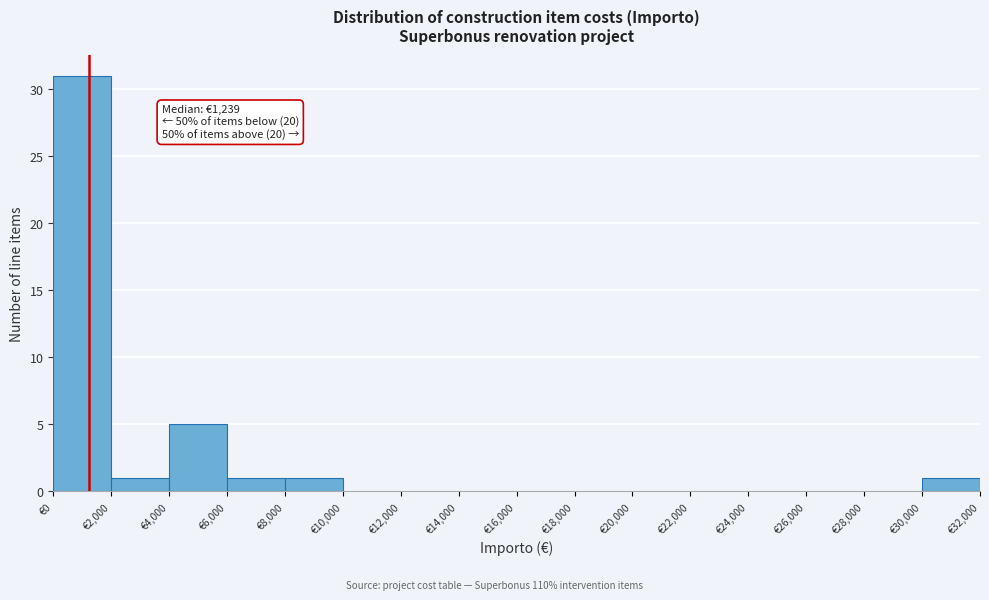

Over which range of the x-axis is the bar tallest?

0 to 2000